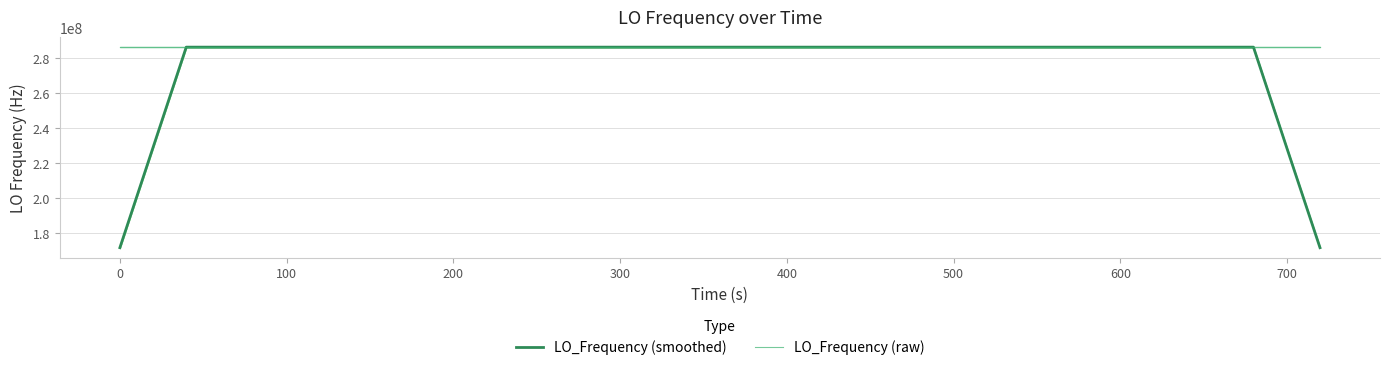

How many categories are shown in the chart?

37